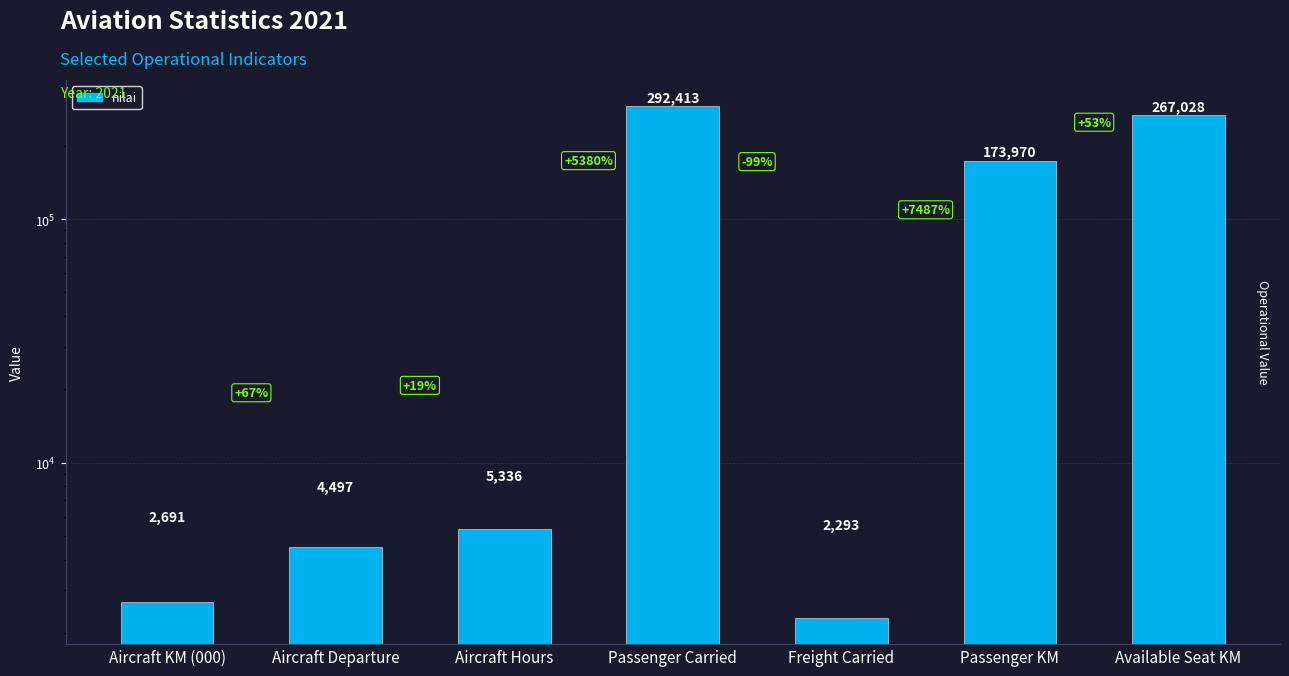

What is the sum of all values?

748228